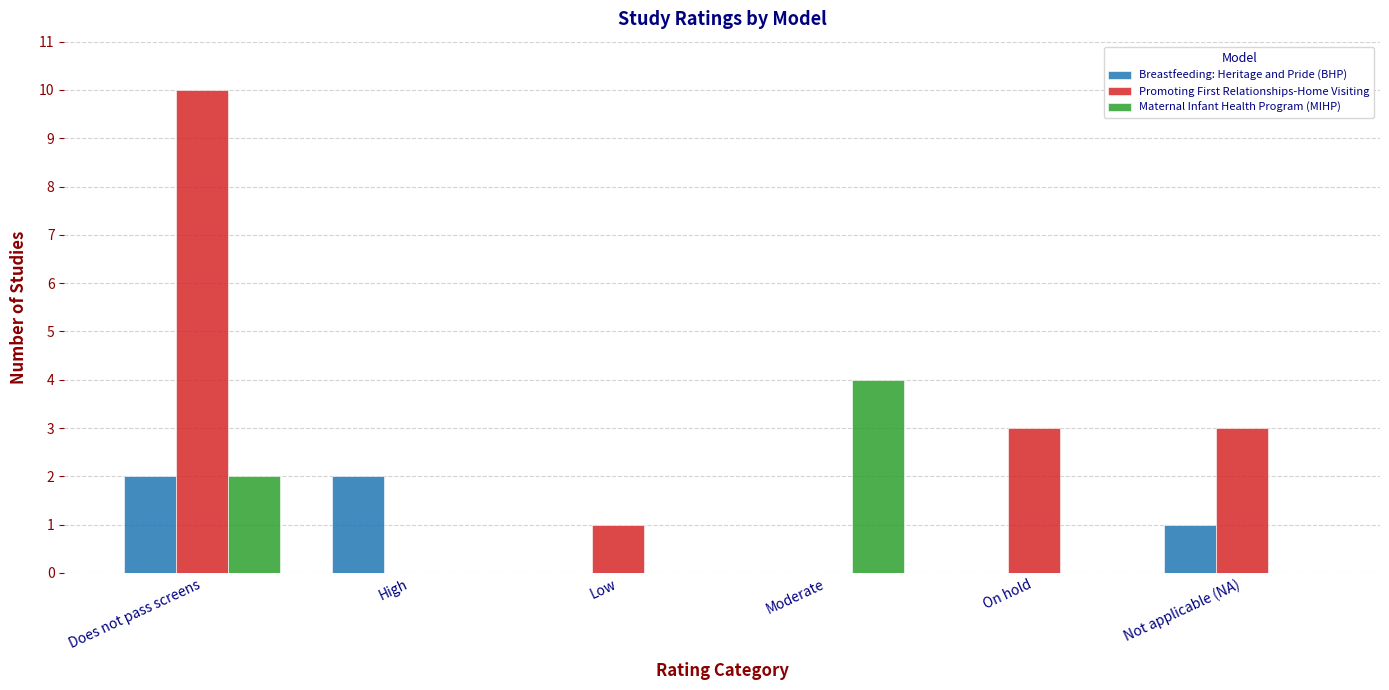

Which series changed the most between Low and Not applicable (NA)?

Promoting First Relationships-Home Visiting